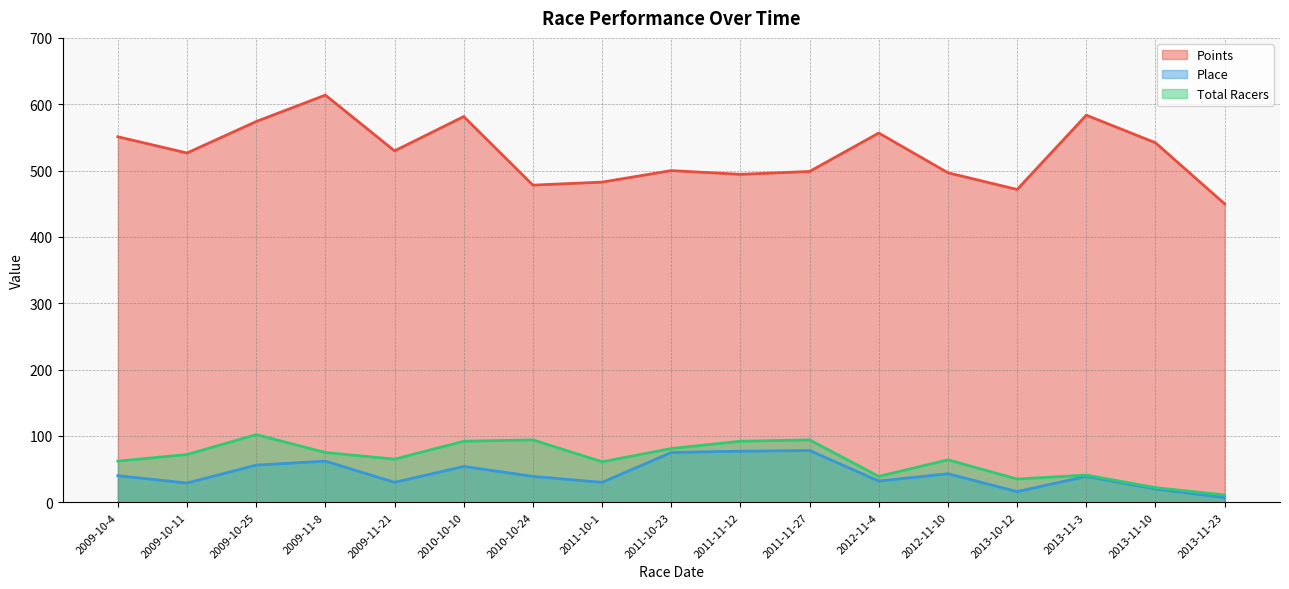

Does the chart have visible grid lines?

Yes